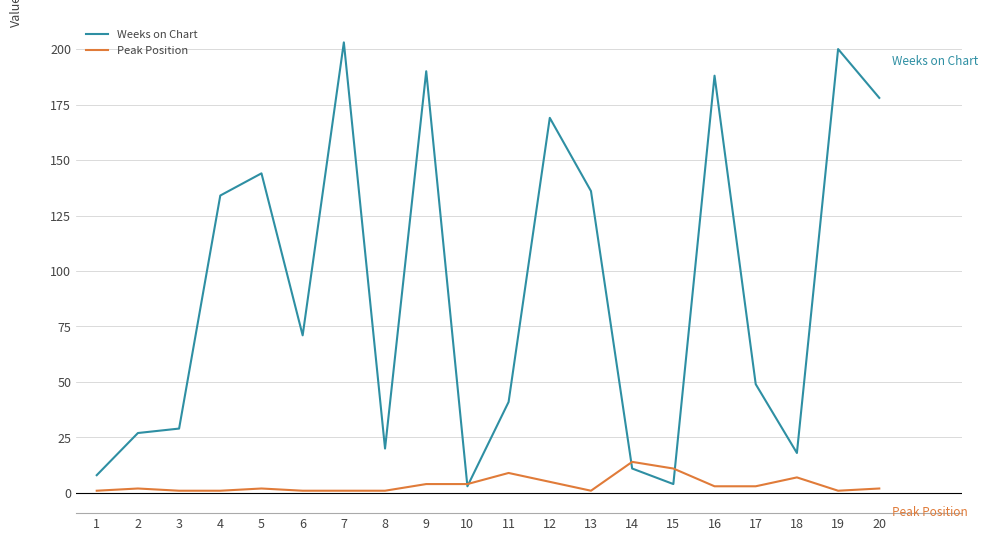

Which series has the largest total across all categories?

Weeks on Chart